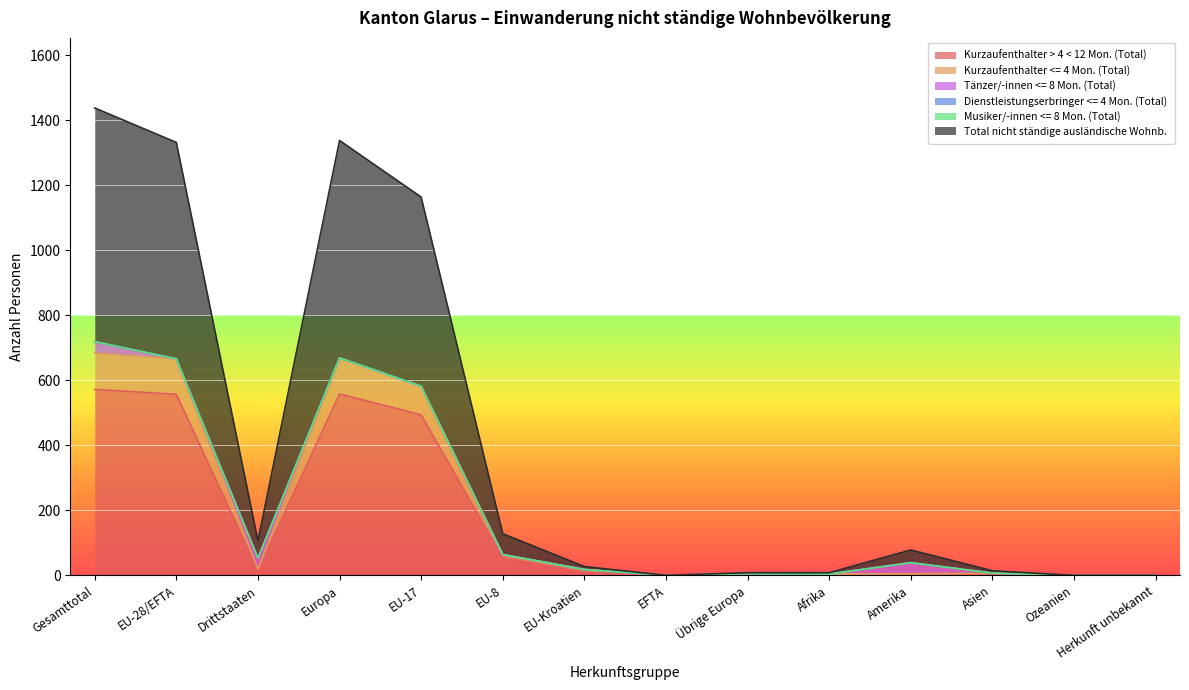

True or false: Total nicht ständige ausländische Wohnb. and Kurzaufenthalter <= 4 Mon. (Total) cross at least once.

False